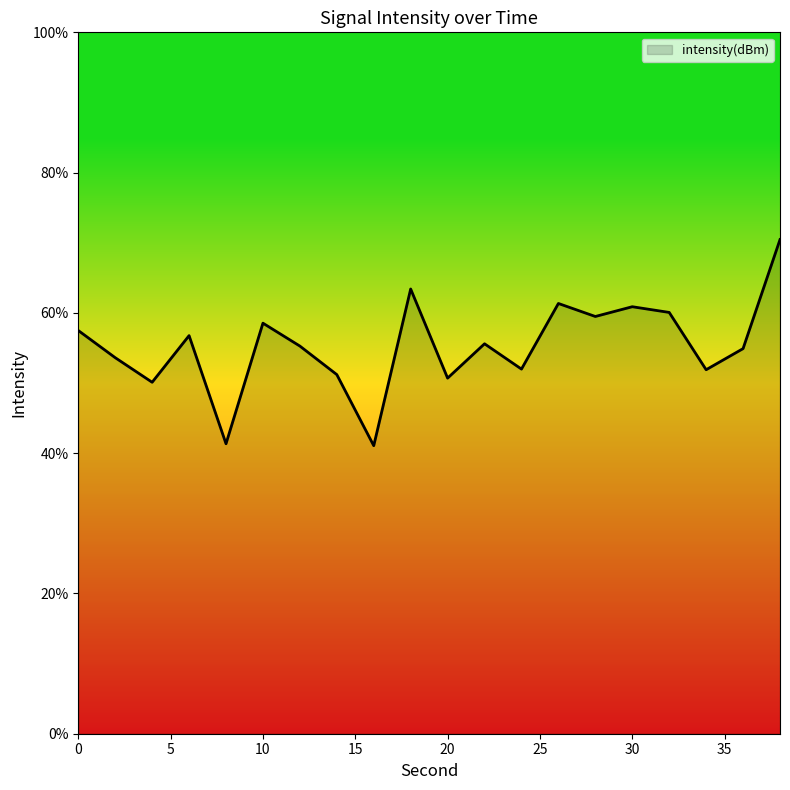

What is the minimum value shown in the chart?

41.1